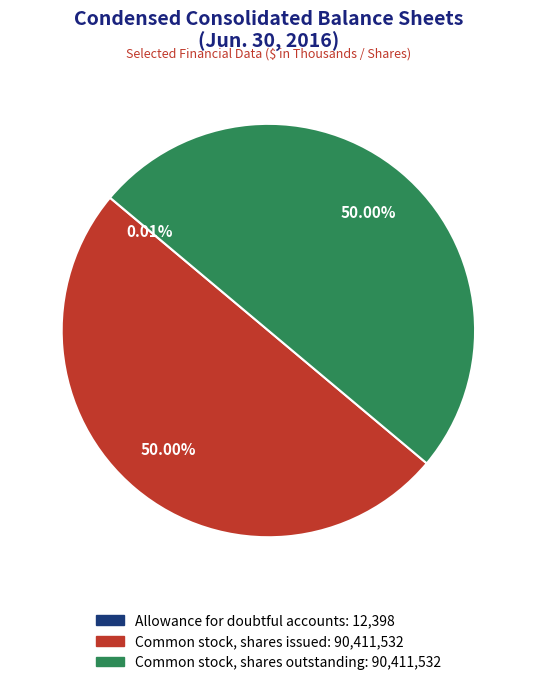

Rank the categories by value from highest to lowest.

Common stock, shares issued, Common stock, shares outstanding, Allowance for doubtful accounts